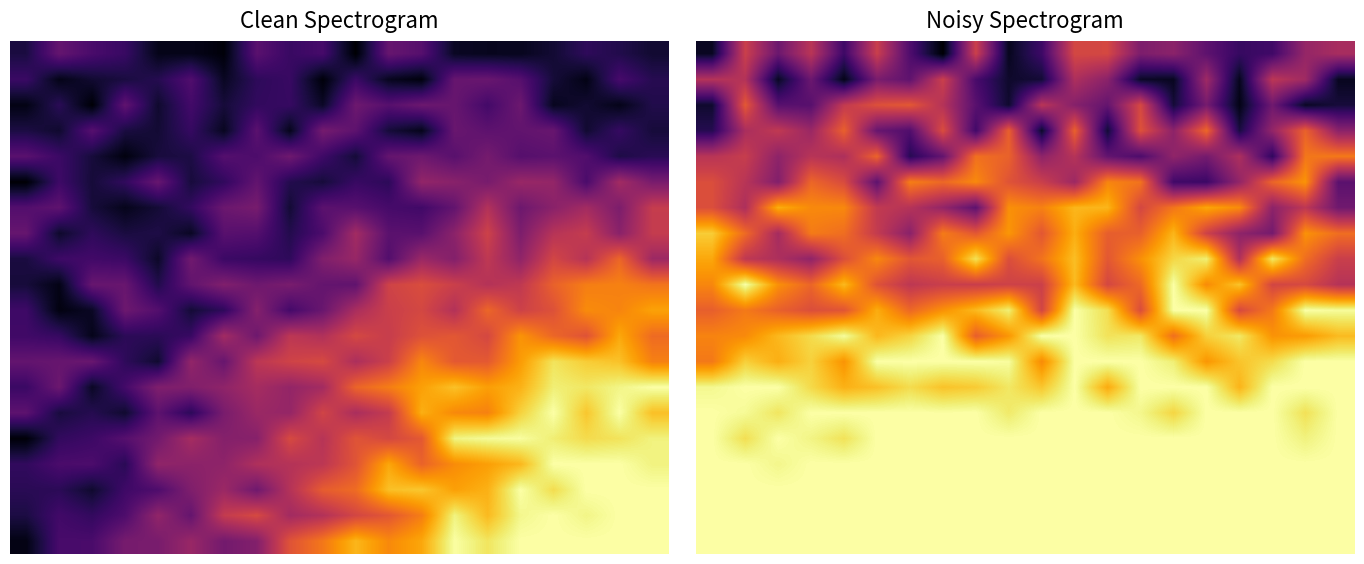

At which category is the sum across all series the highest?

11